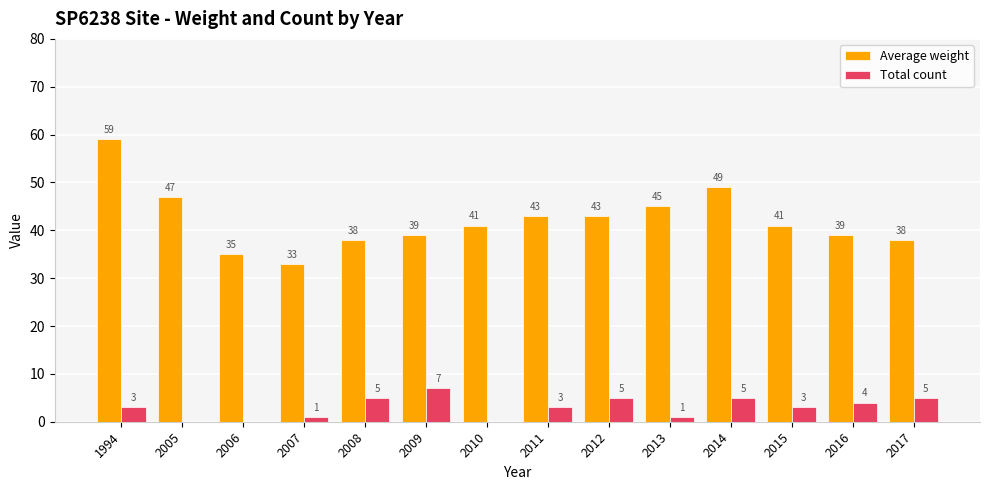

What is the maximum value shown in the chart?

59